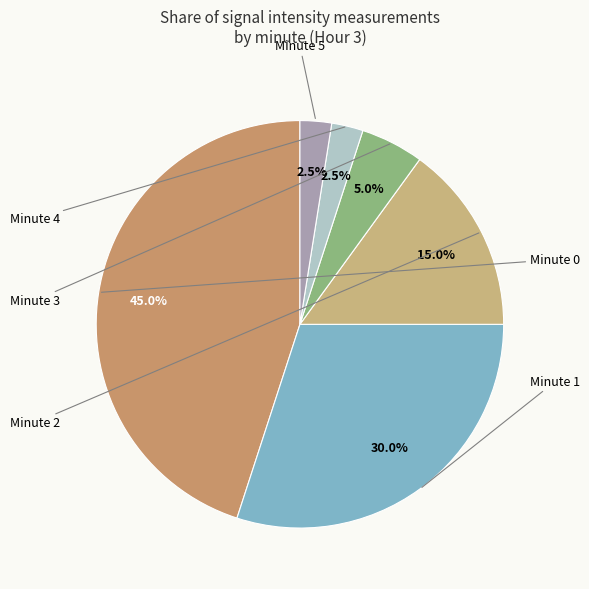

How many slices are in this pie chart?

6